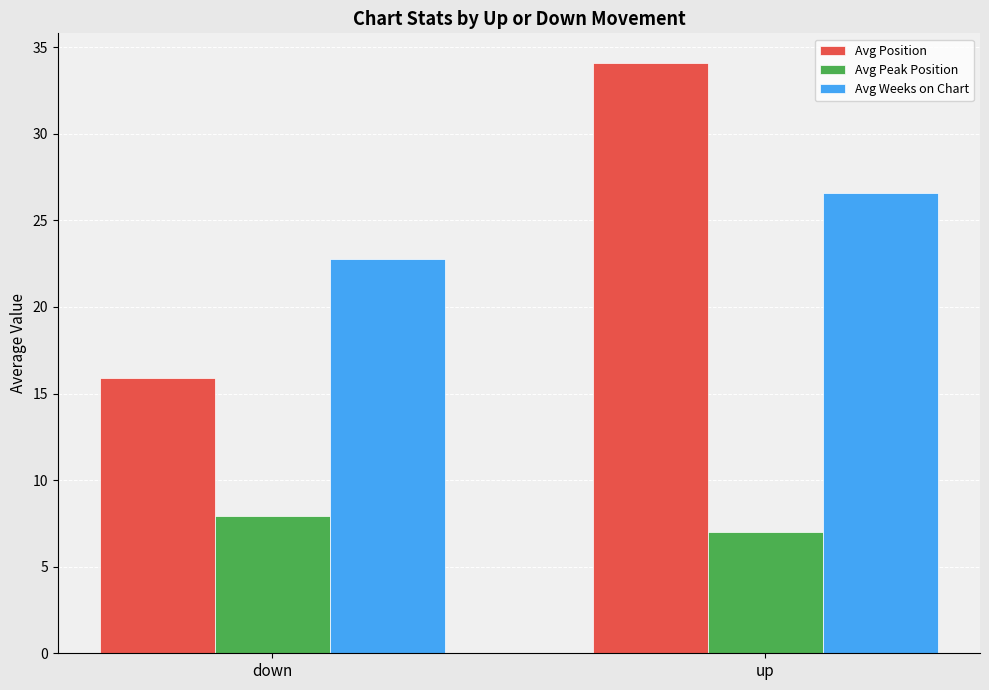

What is the sum of the Avg Peak Position values at up and down?

14.9